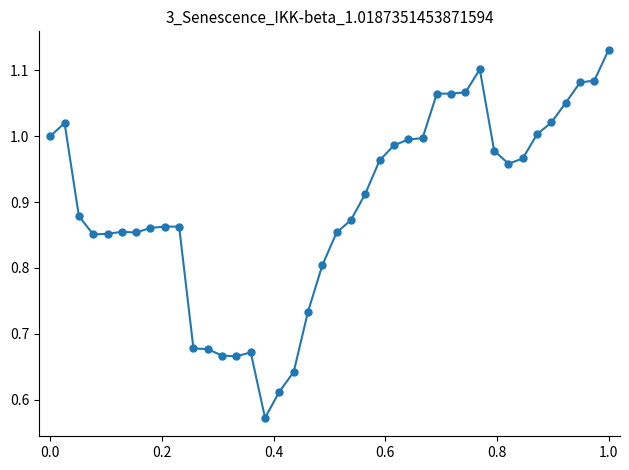

What is the sum of all values?

35.8